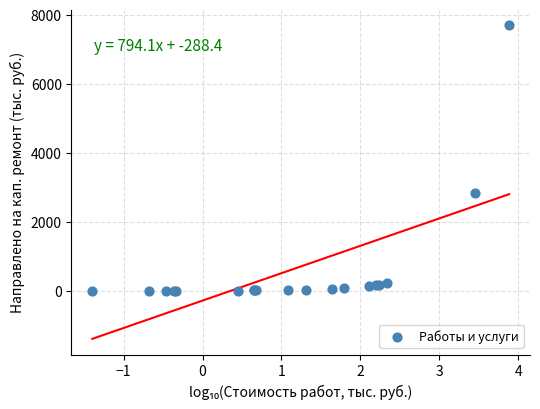

What Y value in the scatter plot is closest to 3849?

2840.9